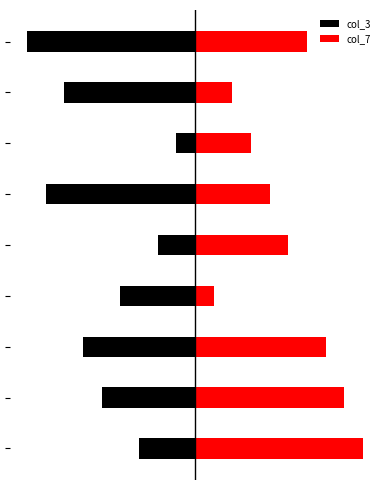

Which series has the widest spread of values?

col_3